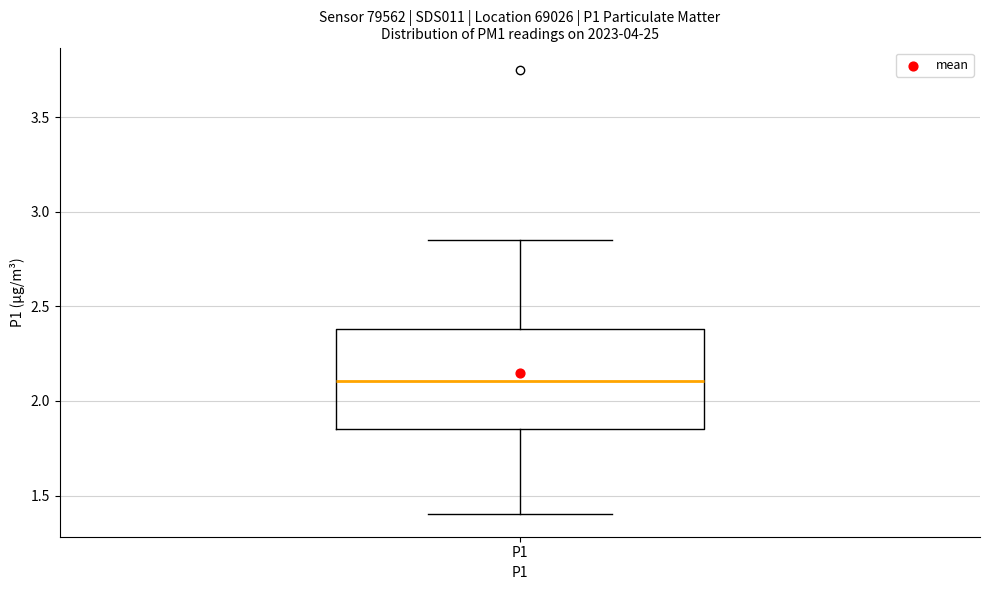

Transcribe this box plot: give where the median line is, the range the box spans, and where the two whiskers end, as read against the y-axis. The values are not printed on the chart, so give them approximately, as read against the axis.

median 2.10, box 1.85 to 2.40, whiskers 1.40 to 2.85